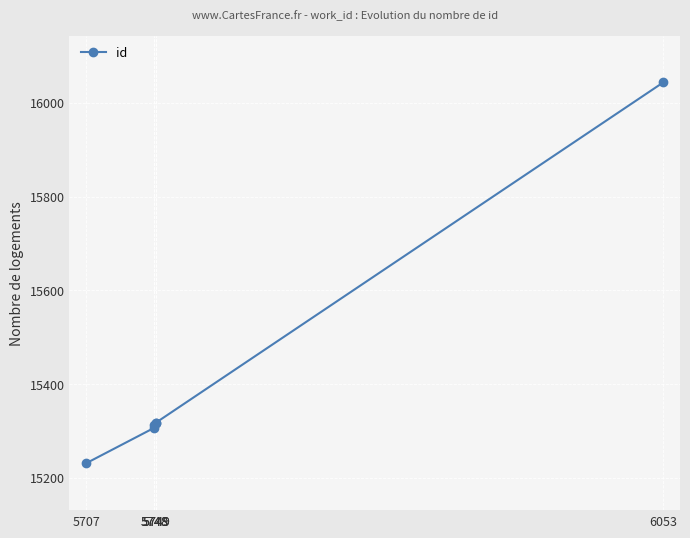

Reading left to right, extract all data points from this chart.

15231	15307	15313	15317	15318	16044